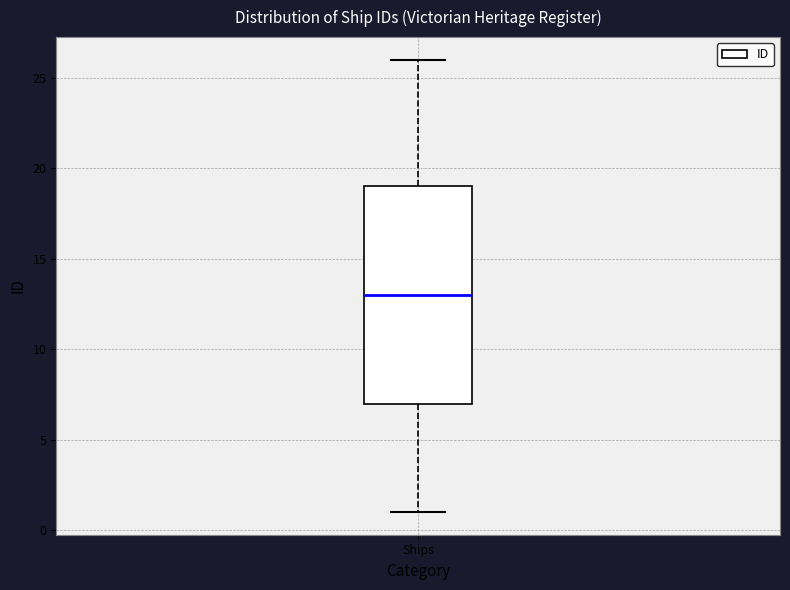

Transcribe this box plot: give where the median line is, the range the box spans, and where the two whiskers end, as read against the y-axis. The values are not printed on the chart, so give them approximately, as read against the axis.

median 13, box 7 to 19, whiskers 1 to 26